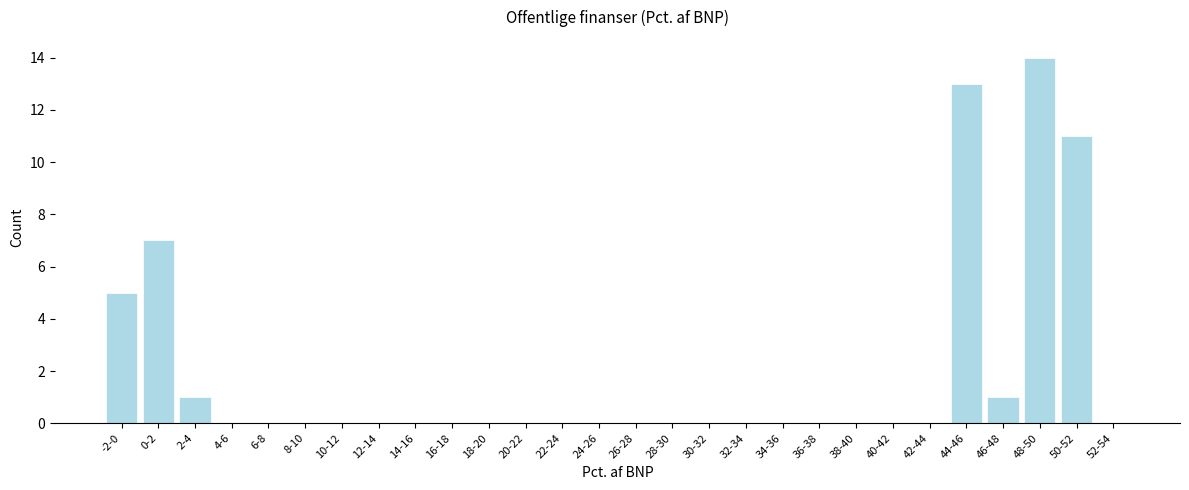

Reading left to right, extract all data points from this chart.

-2-0=5	0-2=7	2-4=1	4-6=0	6-8=0	8-10=0	10-12=0	12-14=0	14-16=0	16-18=0	18-20=0	20-22=0	22-24=0	24-26=0	26-28=0	28-30=0	30-32=0	32-34=0	34-36=0	36-38=0	38-40=0	40-42=0	42-44=0	44-46=13	46-48=1	48-50=14	50-52=11	52-54=0